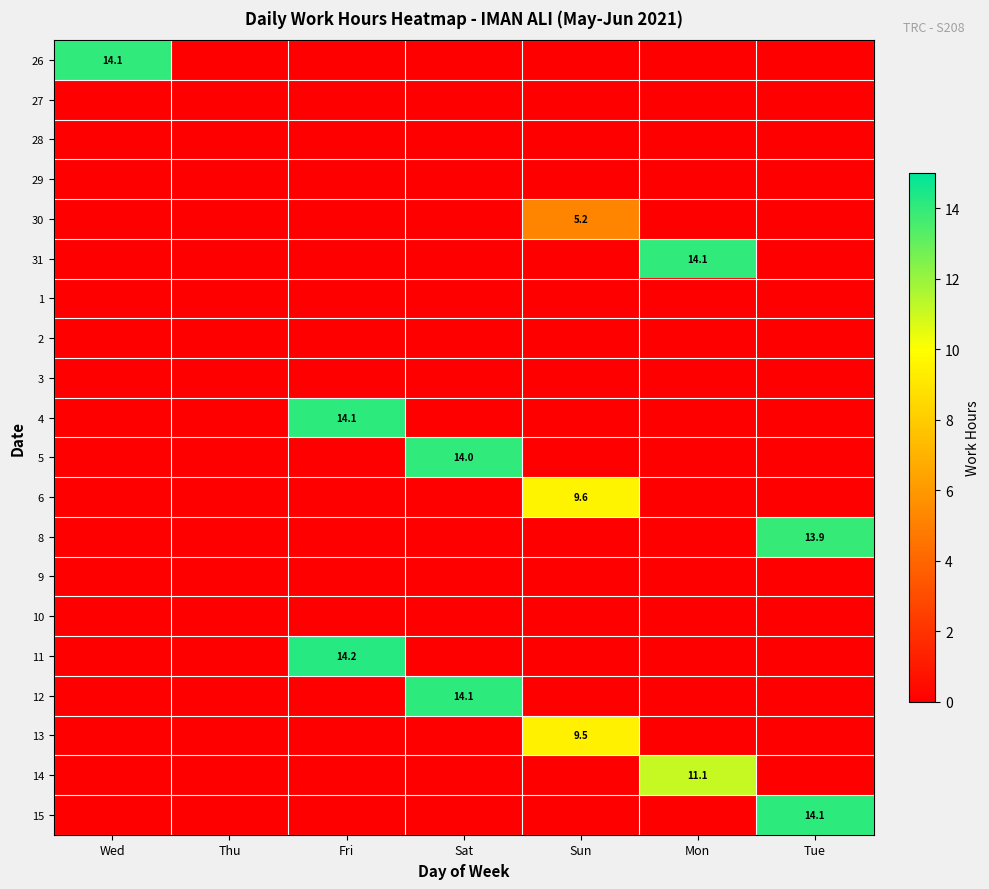

The 31 series shows 5.2 at Wed. True or false?

False